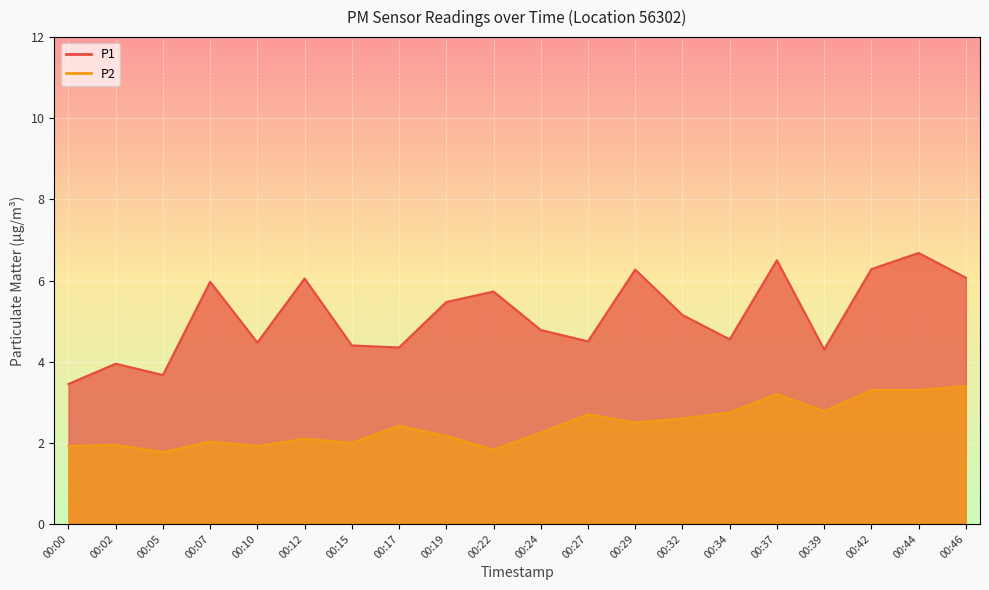

How many interior local peaks does the P2 series have?

6